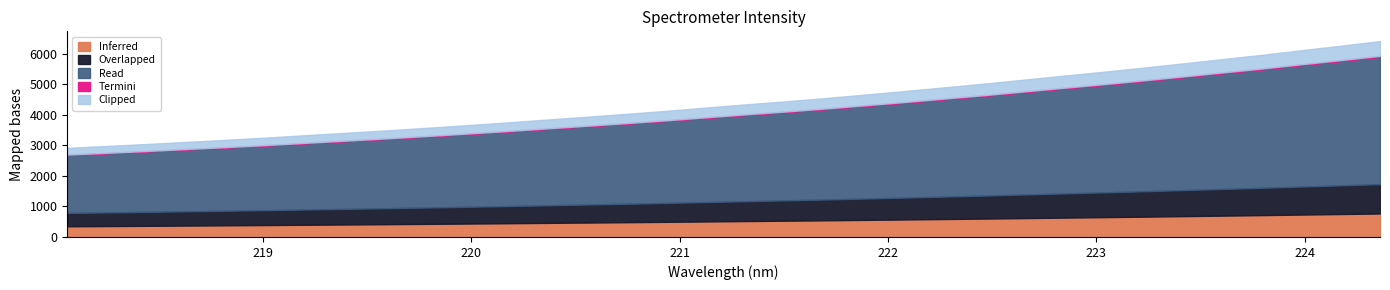

Between 224.1709 and 221.3083, which is larger?

224.1709